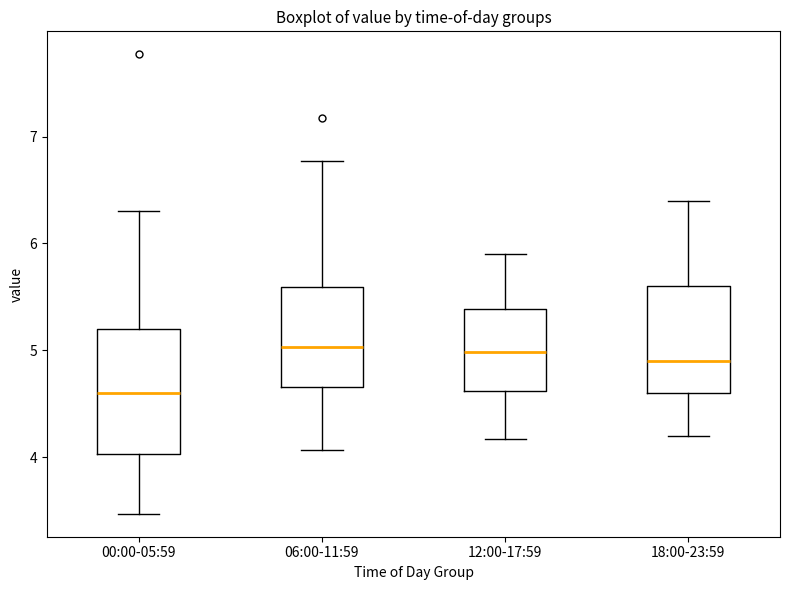

Reading left to right, read every box against the y-axis: the position of its median line, the range the box covers, and the ends of its whiskers. The values are not printed on the chart, so give them approximately, as read against the axis.

00:00-05:59: median 4.6, box 4.0 to 5.2, whiskers 3.5 to 6.3
06:00-11:59: median 5.0, box 4.7 to 5.6, whiskers 4.1 to 6.8
12:00-17:59: median 5.0, box 4.6 to 5.4, whiskers 4.2 to 5.9
18:00-23:59: median 4.9, box 4.6 to 5.6, whiskers 4.2 to 6.4